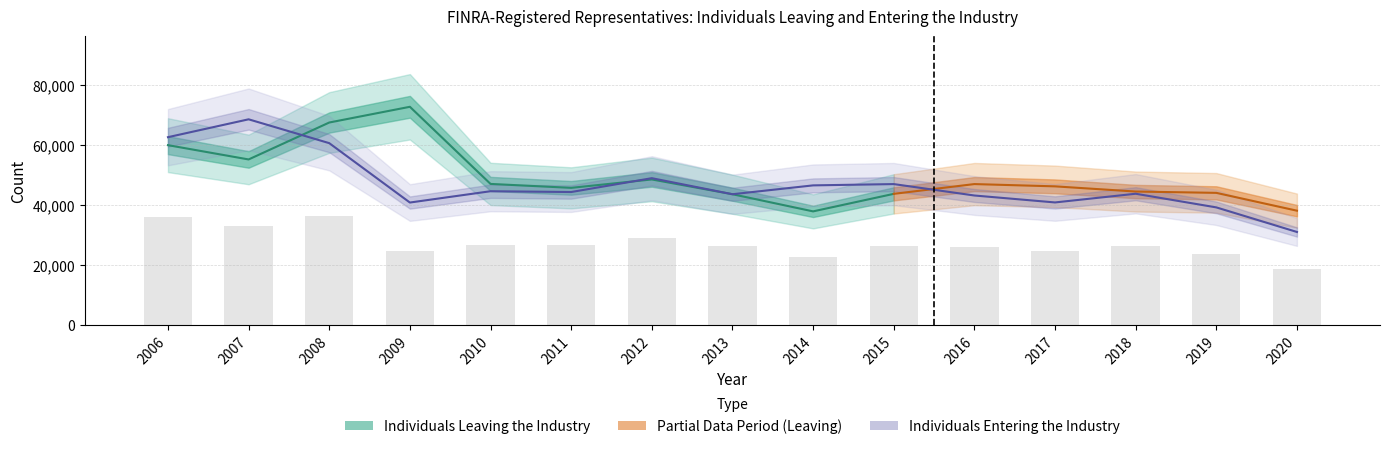

True or false: the data shows 43221 at 2016.

True